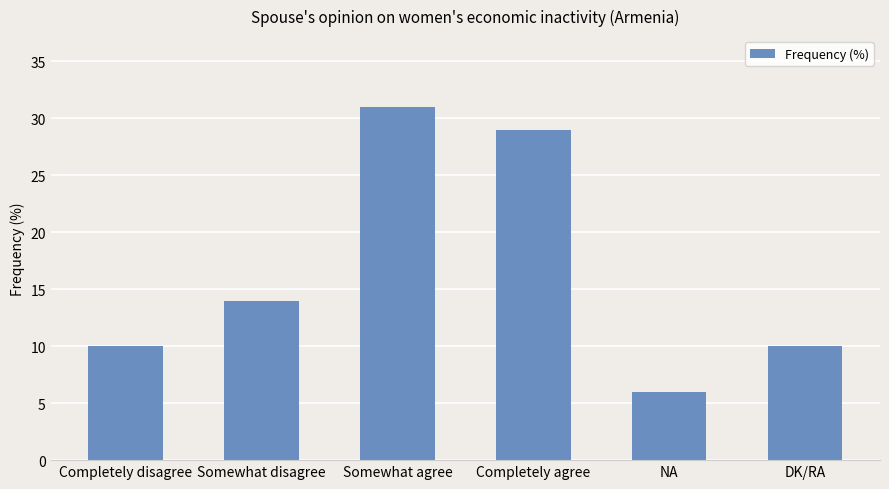

The chart shows a value of 14 at Somewhat disagree. True or false?

True